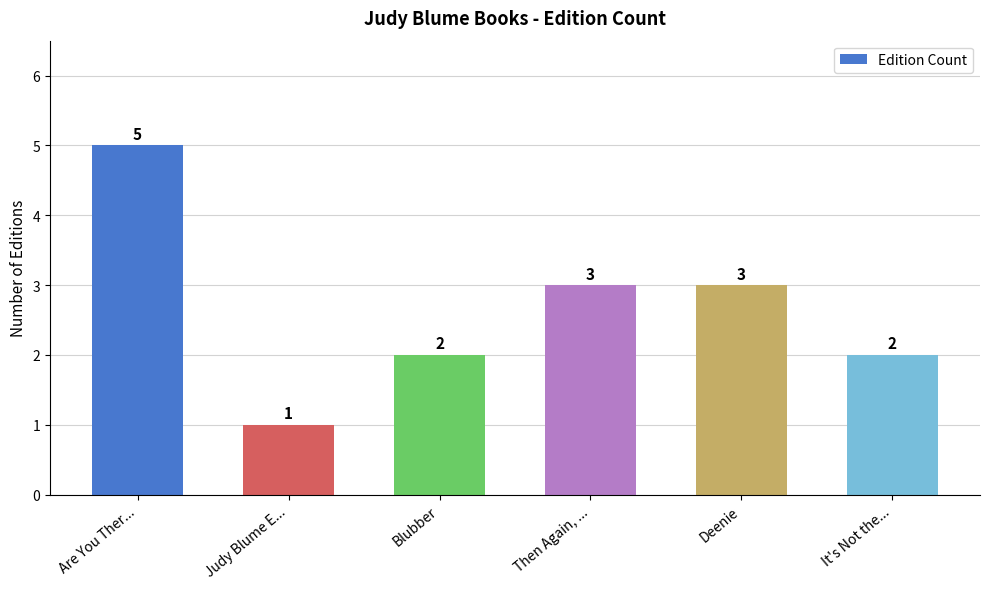

Count the values in the range 2 to 3.

4